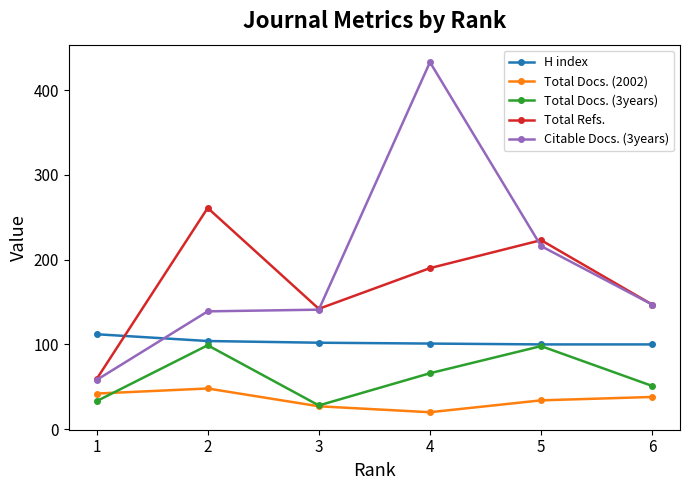

True or false: Citable Docs. (3years) and Total Docs. (3years) cross at least once.

False